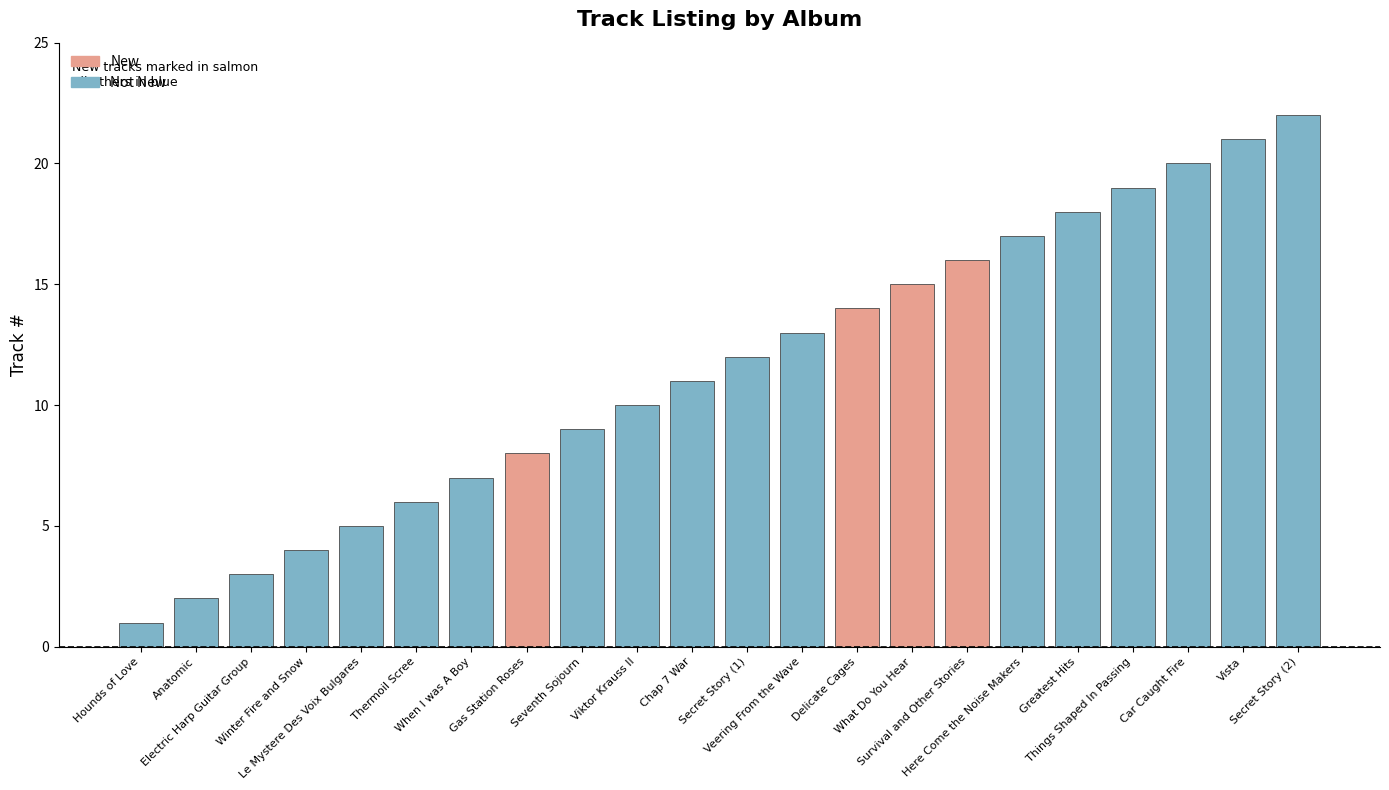

Which has a higher value, Car Caught Fire or Anatomic?

Car Caught Fire